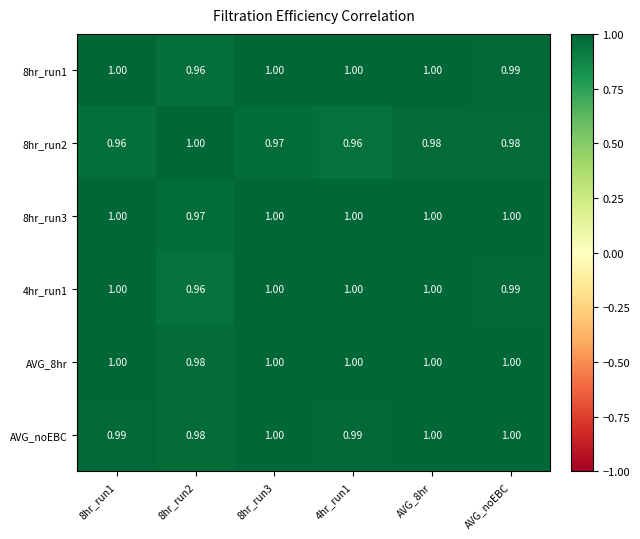

What is the smallest value displayed?

1.0